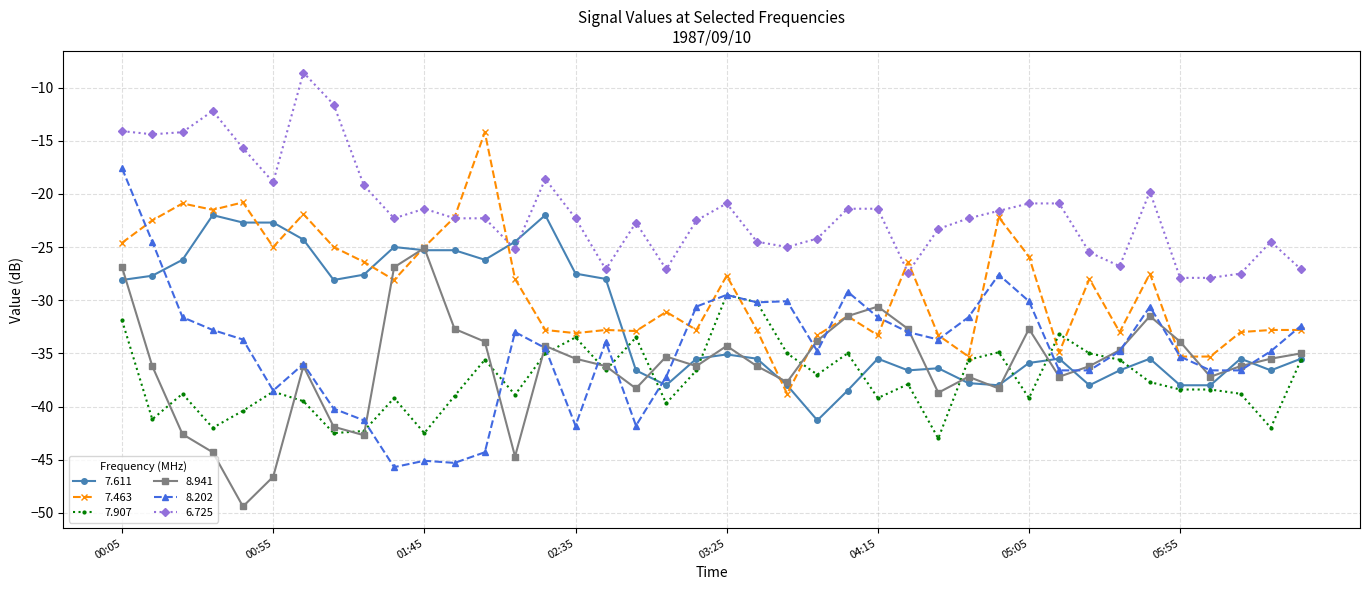

What is the value of the 6.725 point at the 38th from the left?

-27.5